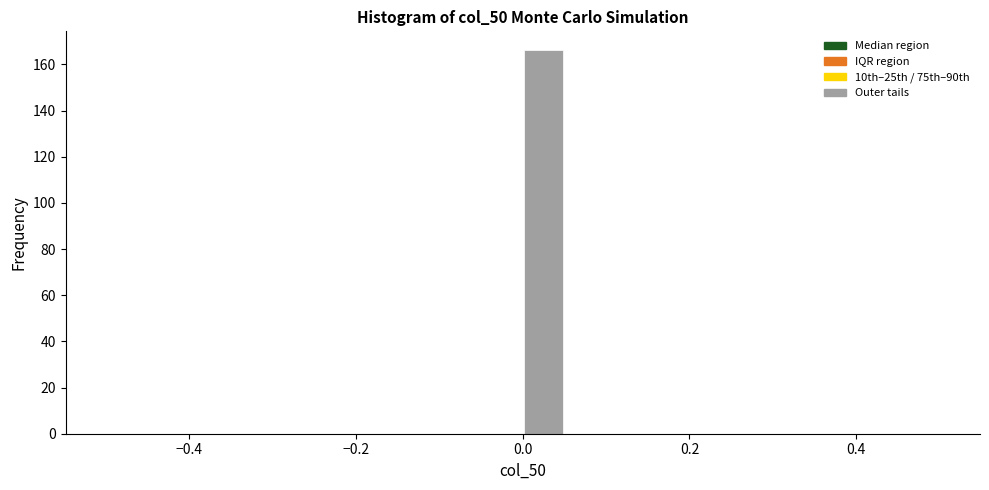

Around what value on the x-axis is the tallest bar? Give the approximate position of its centre, as read against the axis.

0.02